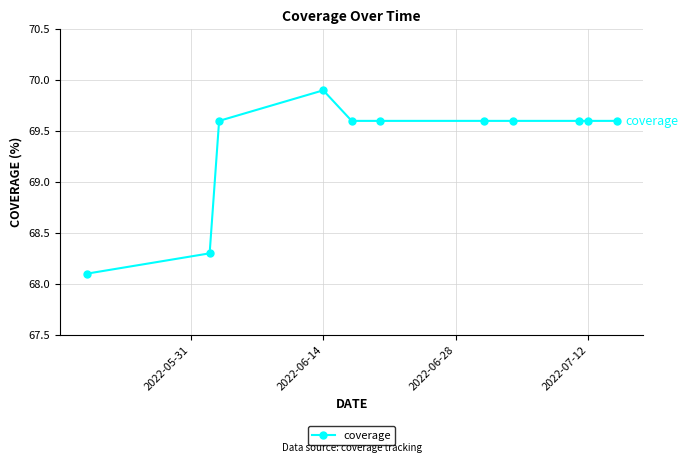

What is the smallest value displayed?

68.1